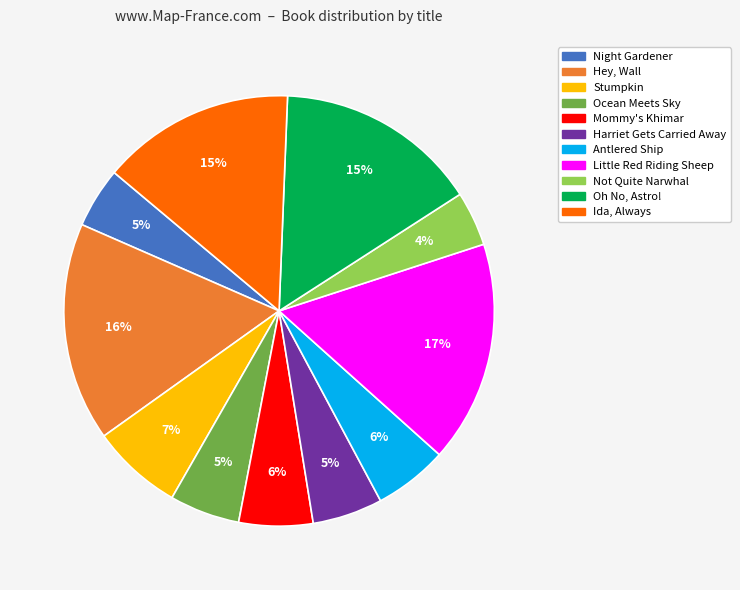

Combined, do Harriet Gets Carried Away and Little Red Riding Sheep account for over 50%?

No